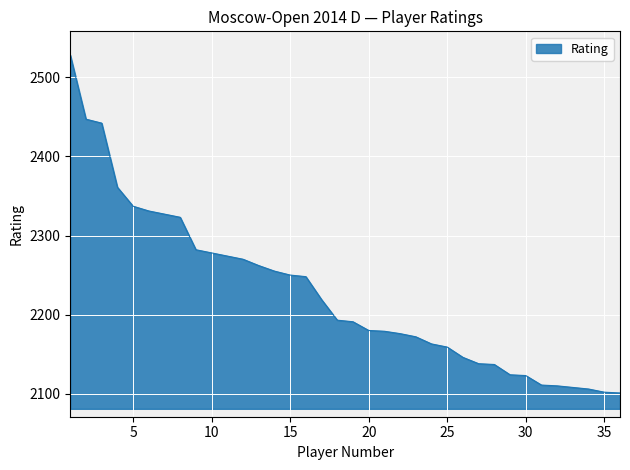

What is the greatest value displayed?

2528